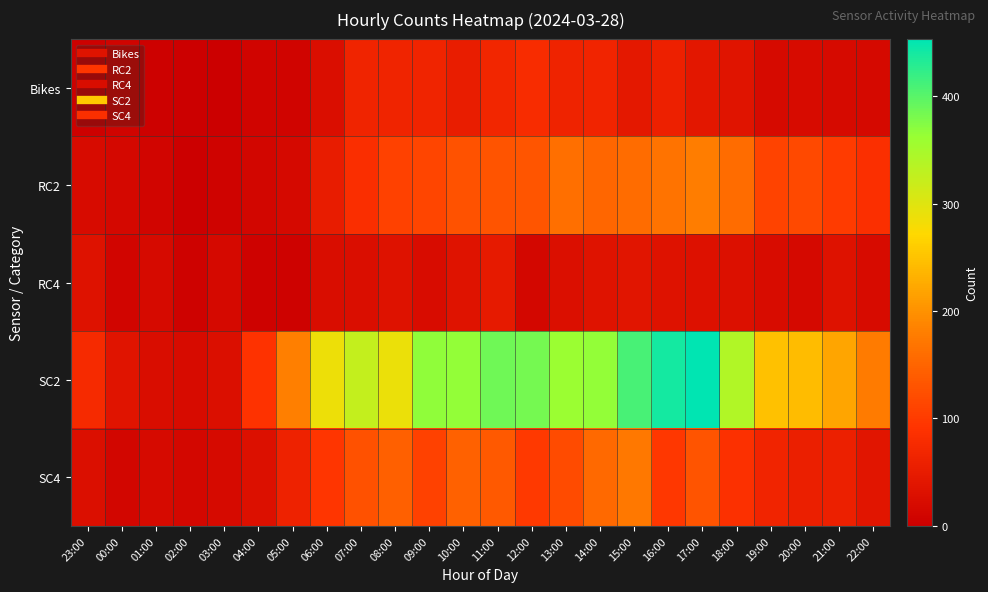

Which series has the widest spread of values?

SC2